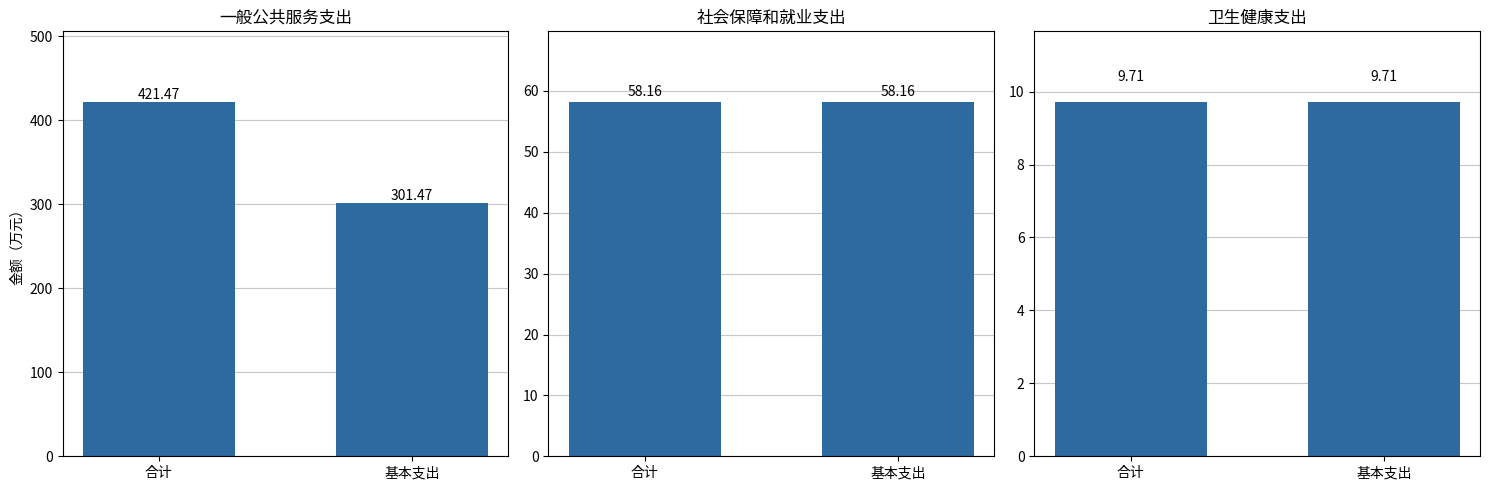

At how many categories does at least one series exceed 253?

2